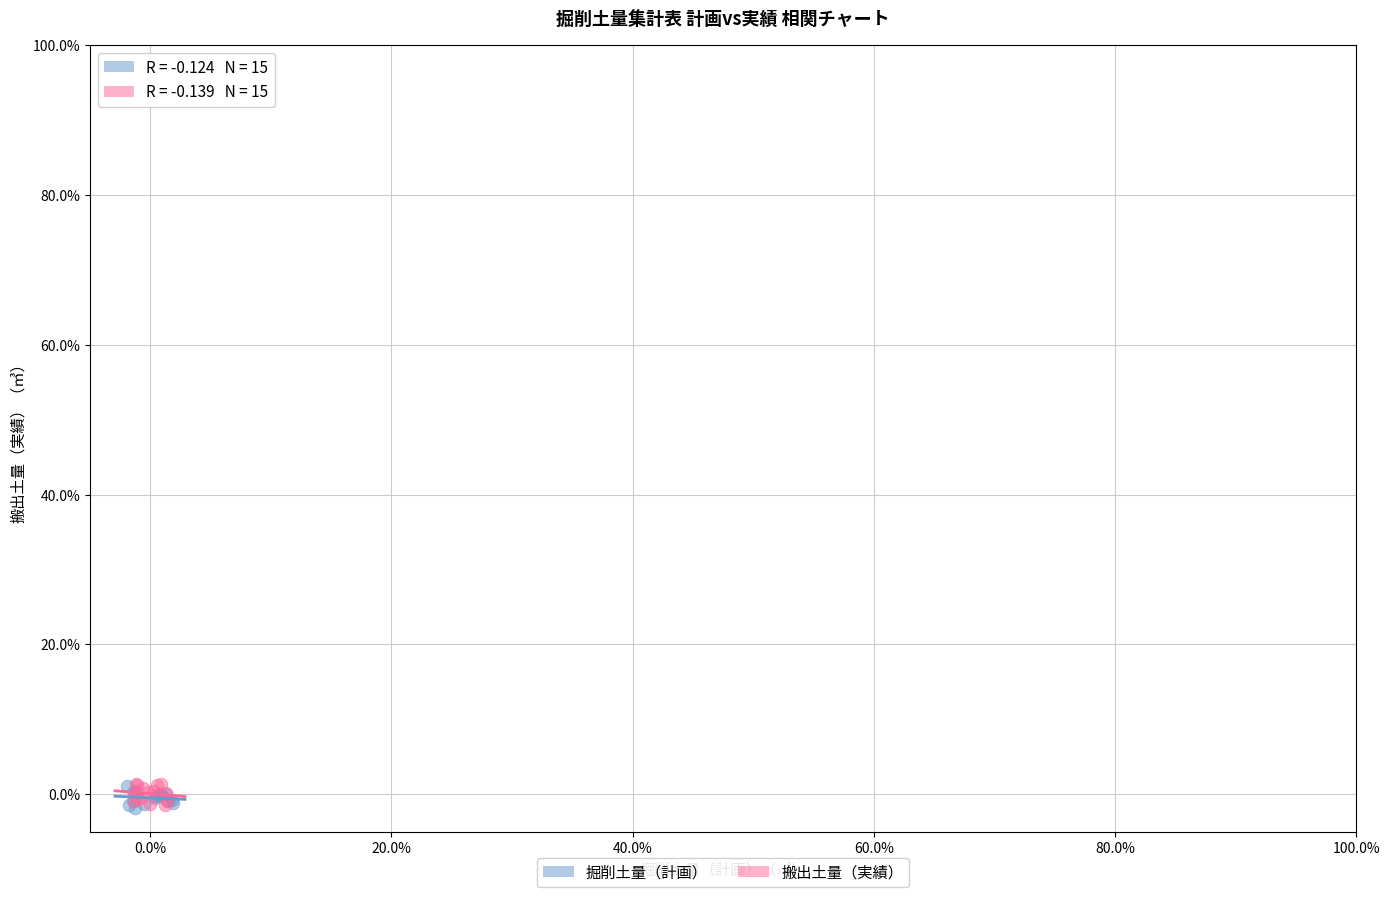

What are all the series names shown in the legend?

掘削土量（計画）, 搬出土量（実績）